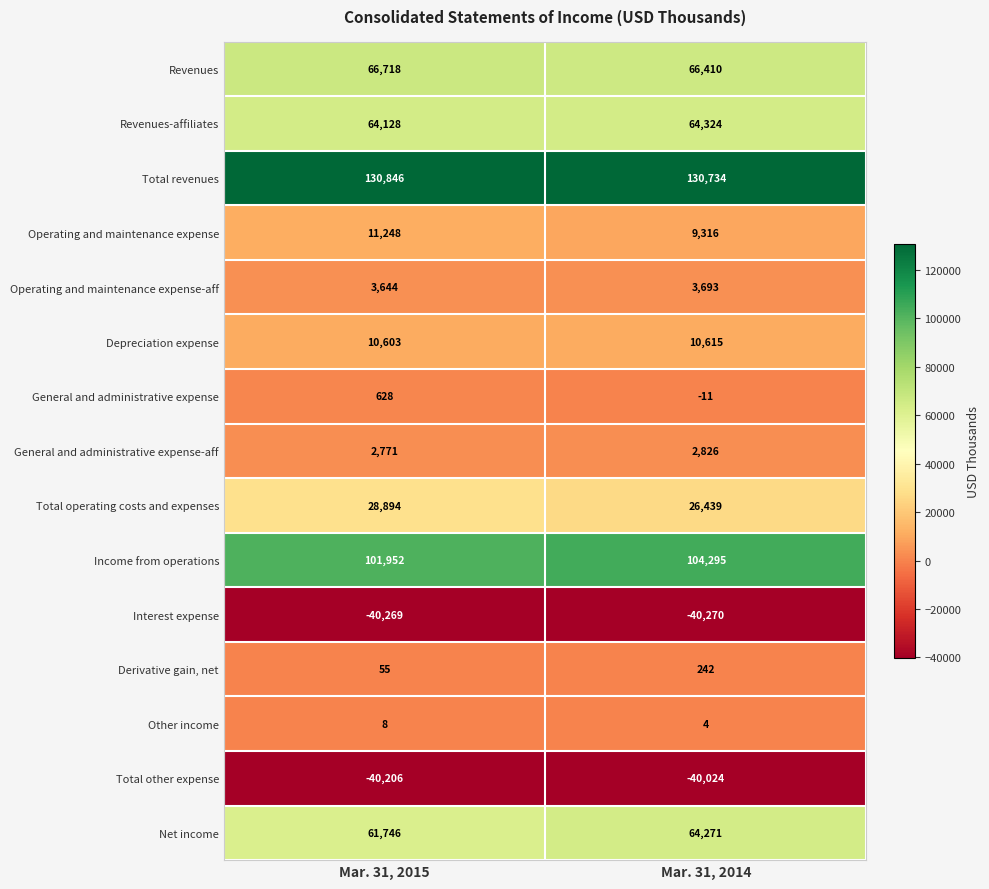

The value of General and administrative expense-aff at Mar. 31, 2014 is 1204. True or false?

False